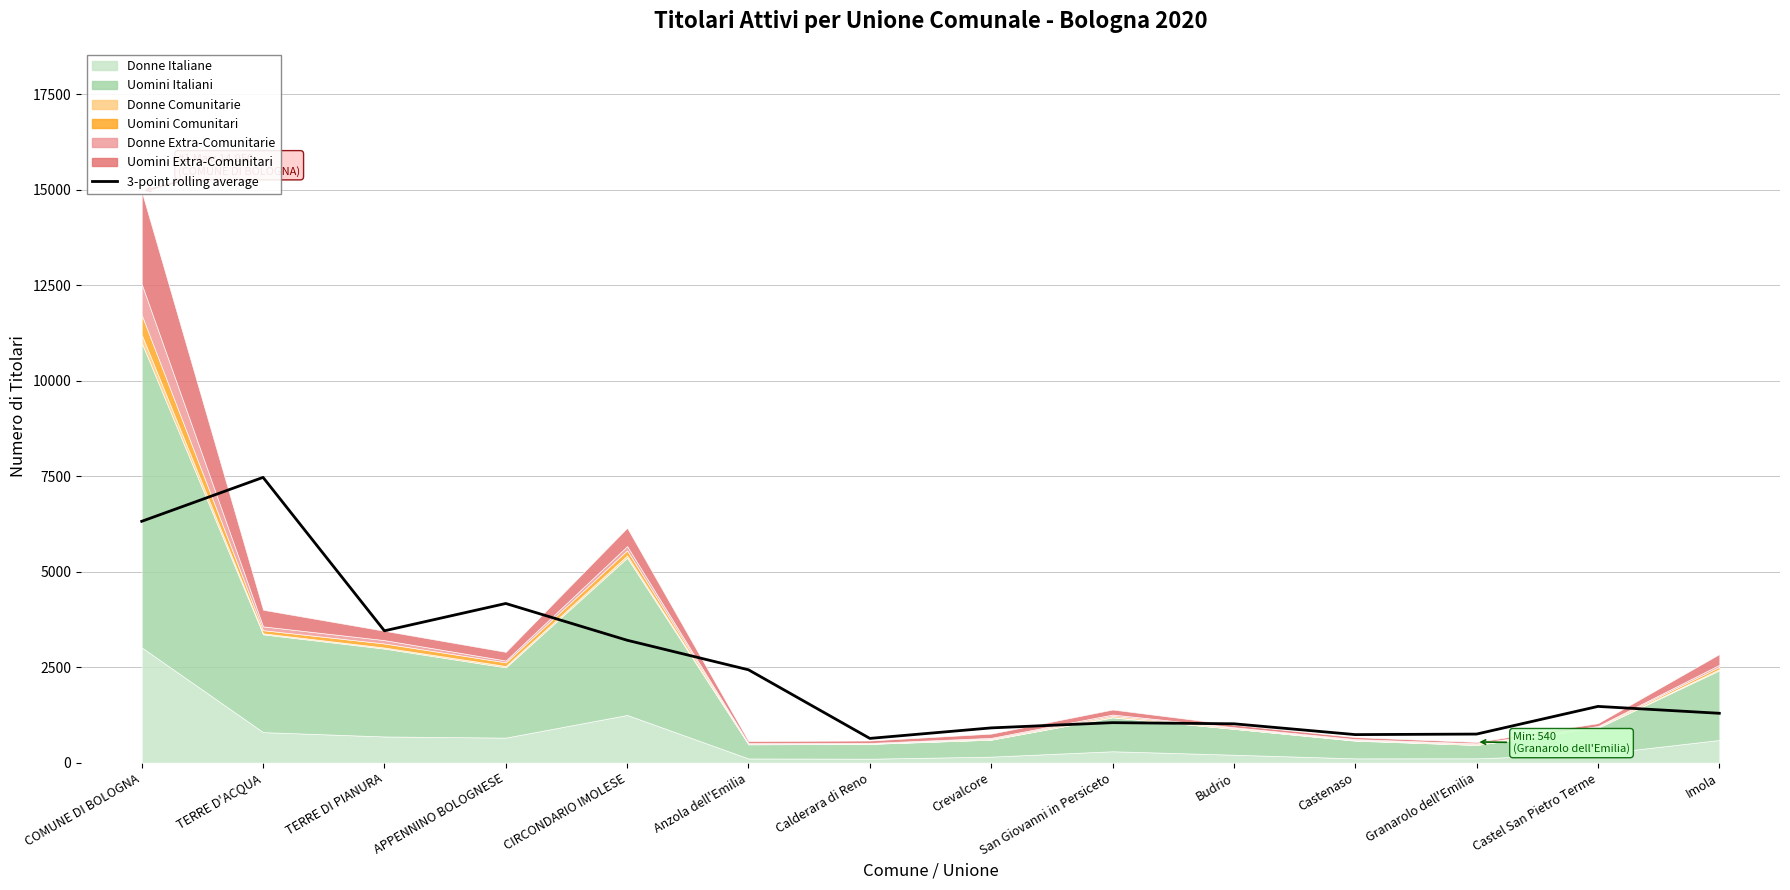

What is the sum of the values at Budrio and CIRCONDARIO IMOLESE?

4219.0